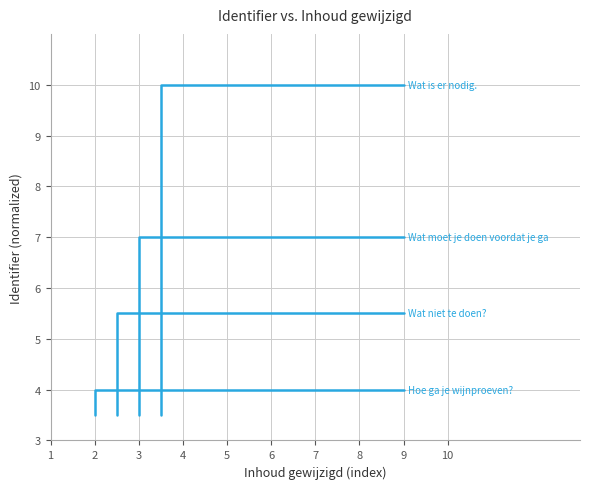

Rank the series by their average value, from lowest to highest.

Hoe ga je wijnproeven?, Wat niet te doen?, Wat moet je doen voordat je gaat proeven?, Wat is er nodig.